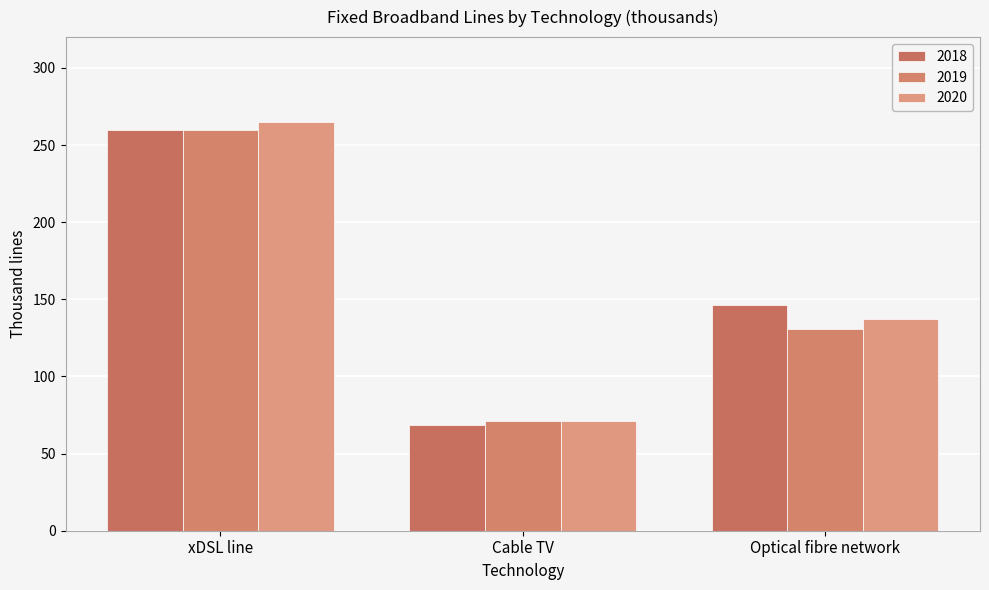

What is the spread (max minus min) of values at xDSL line?

5.2